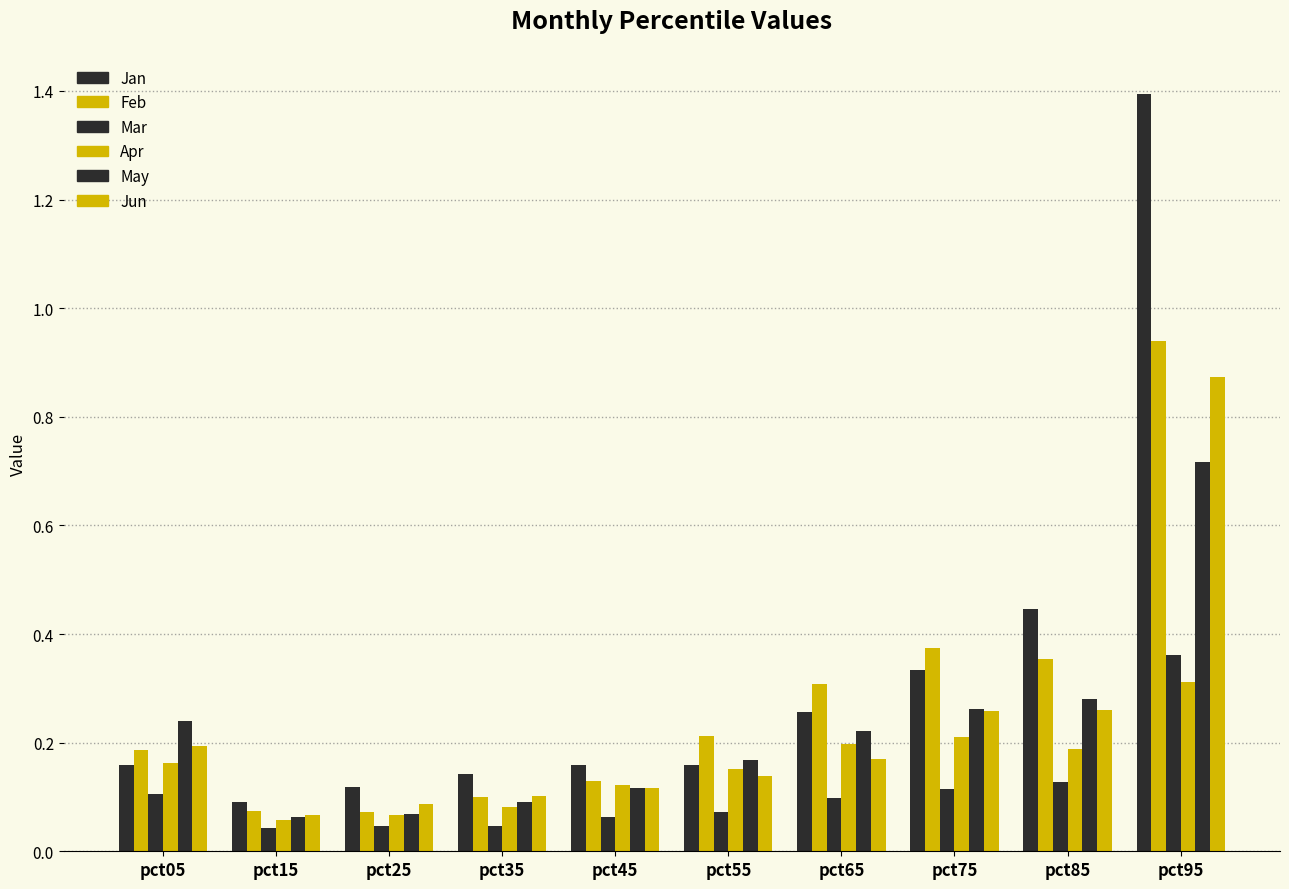

How many data points does each series have?

10